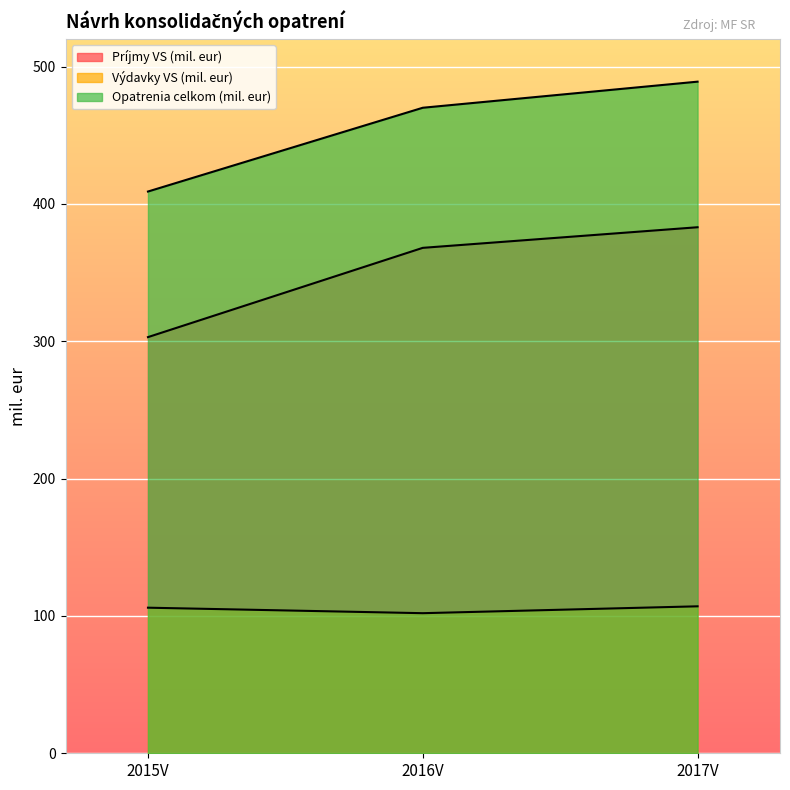

What is the difference between the maximum and minimum values in the Opatrenia celkom (mil. eur) series?

80